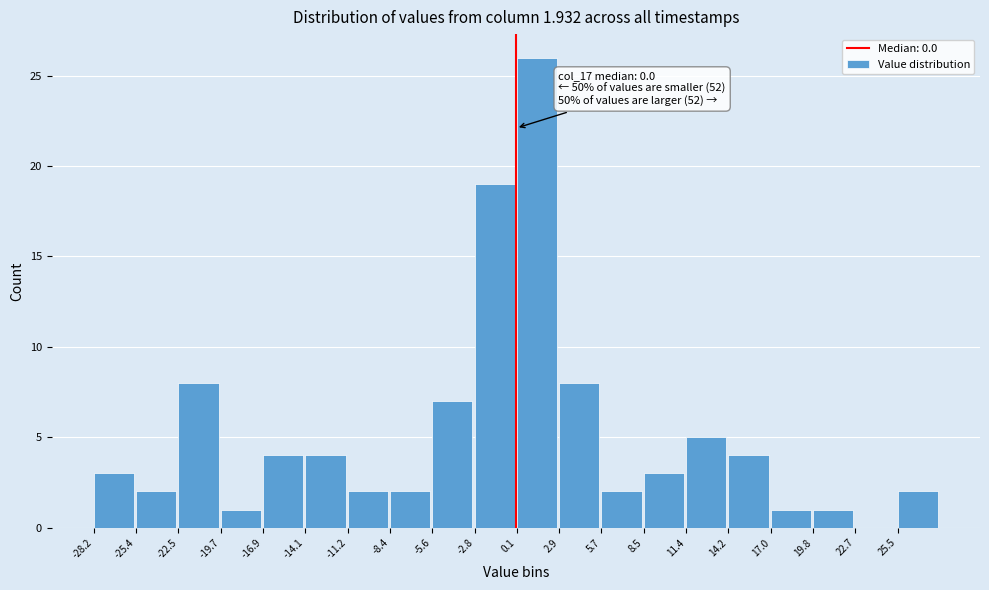

Over which range of the x-axis is the bar tallest?

0.0 to 3.0